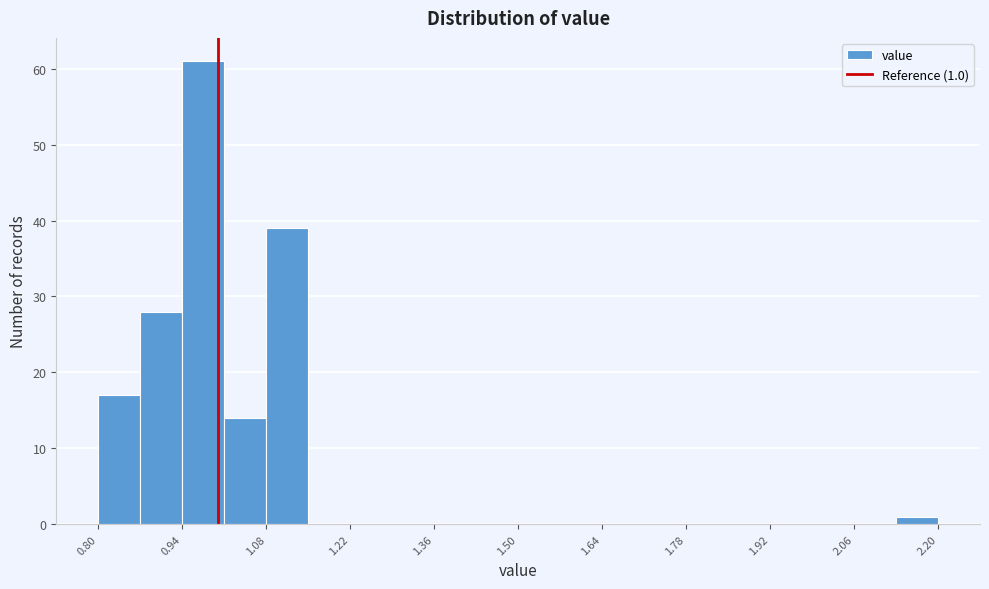

Read against the x-axis, roughly where is the centre of the tallest bar?

0.98